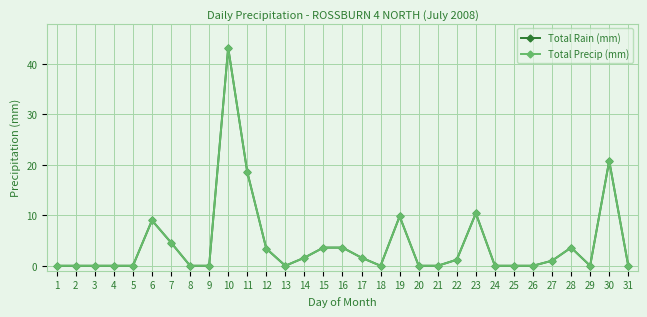

Which series has the largest range (max minus min)?

Total Rain (mm)